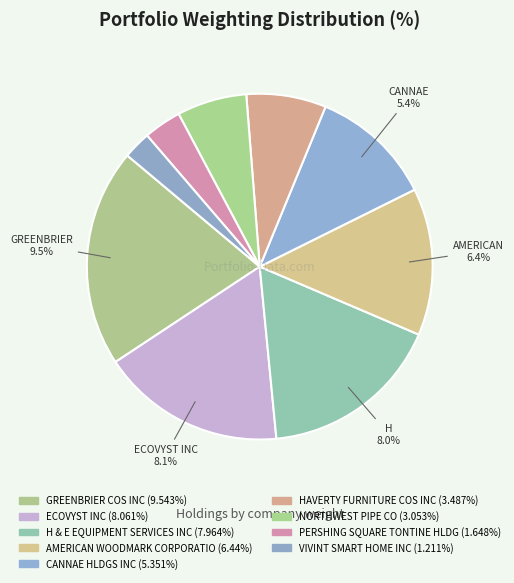

To the nearest percent, what is the difference between the largest and smallest slice percentages?

18%